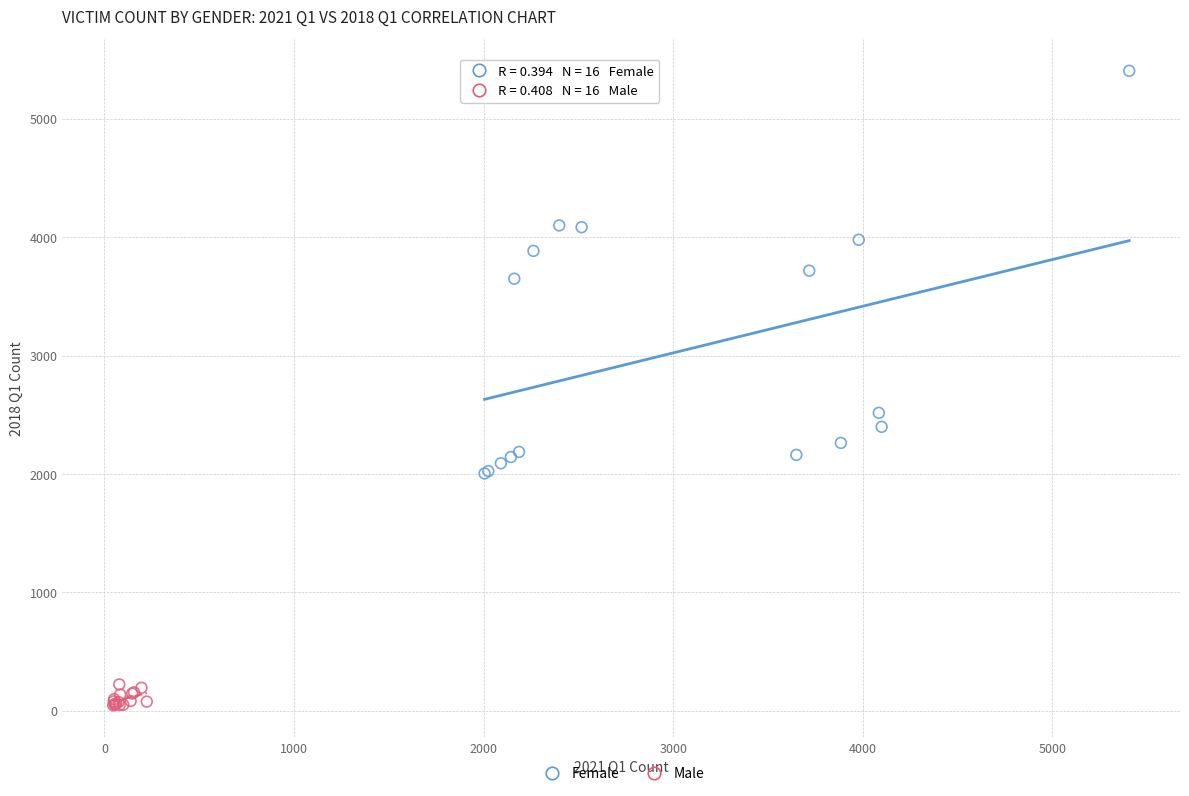

What are all the series names shown in the legend?

Female, Male